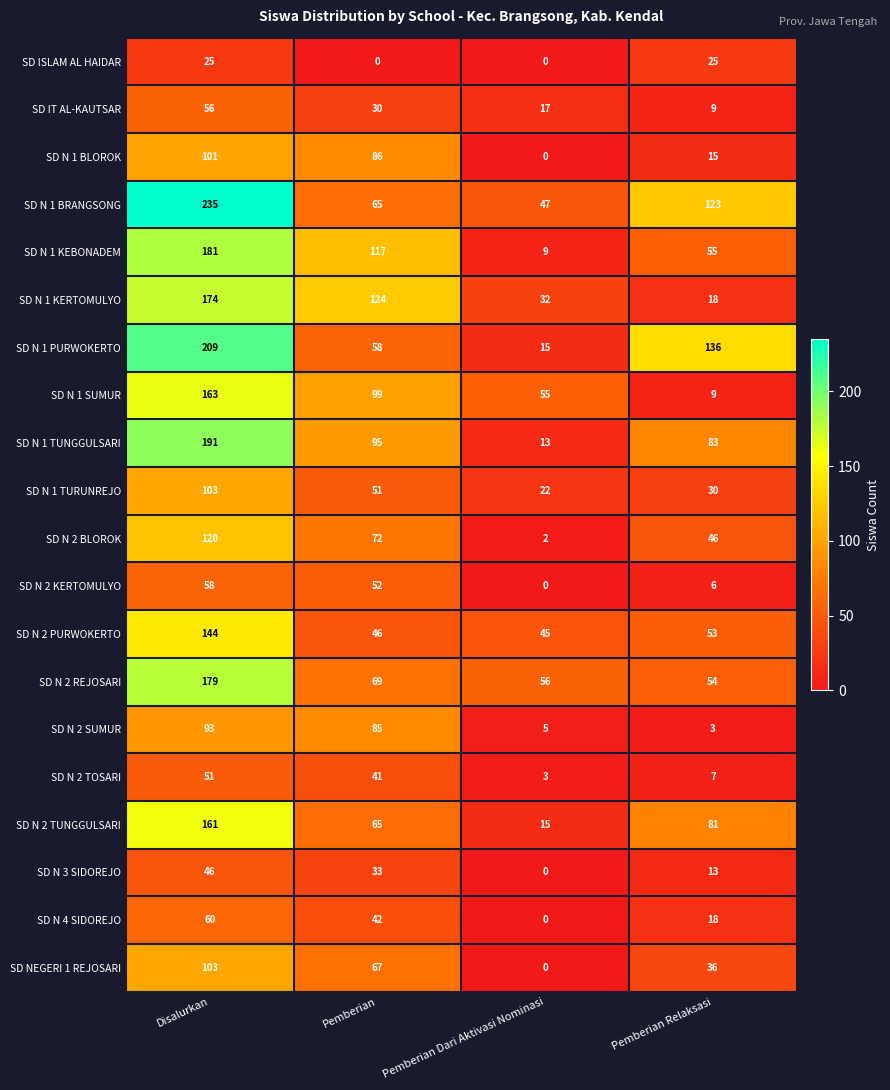

What is the sum of the SD N 1 TUNGGULSARI values at Pemberian and Disalurkan?

286